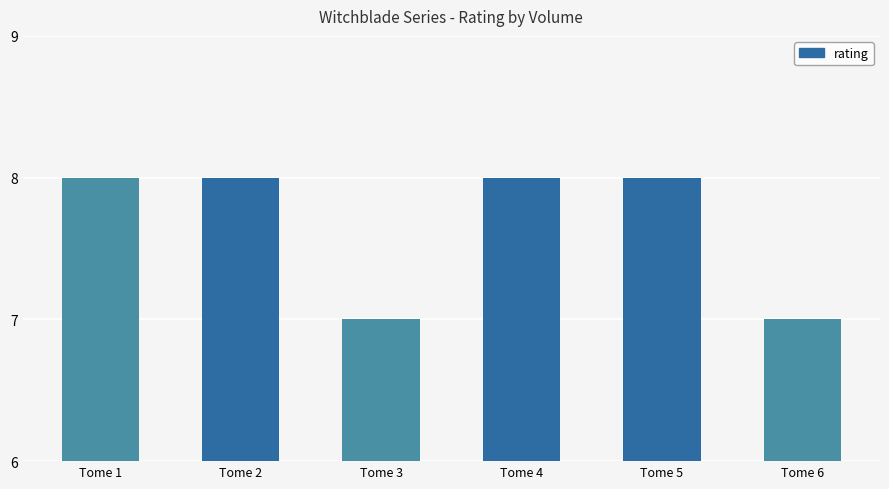

Reading right to left, list all the values displayed in this chart.

Tome 6=7	Tome 5=8	Tome 4=8	Tome 3=7	Tome 2=8	Tome 1=8